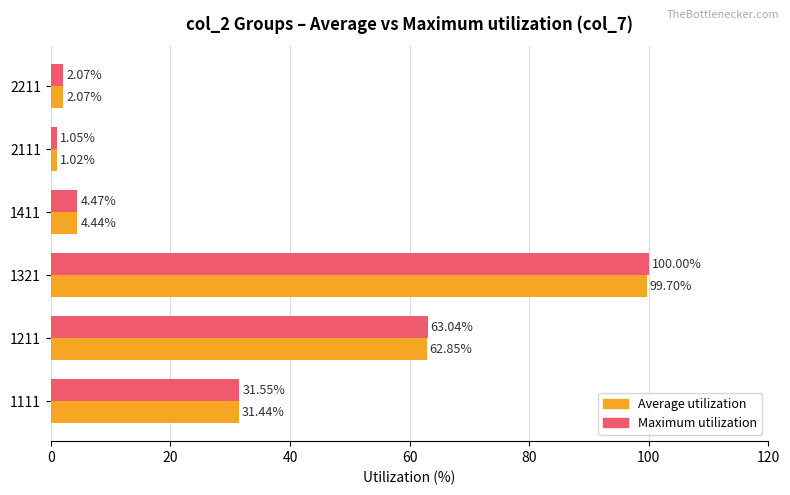

At which category is the sum across all series the highest?

1321